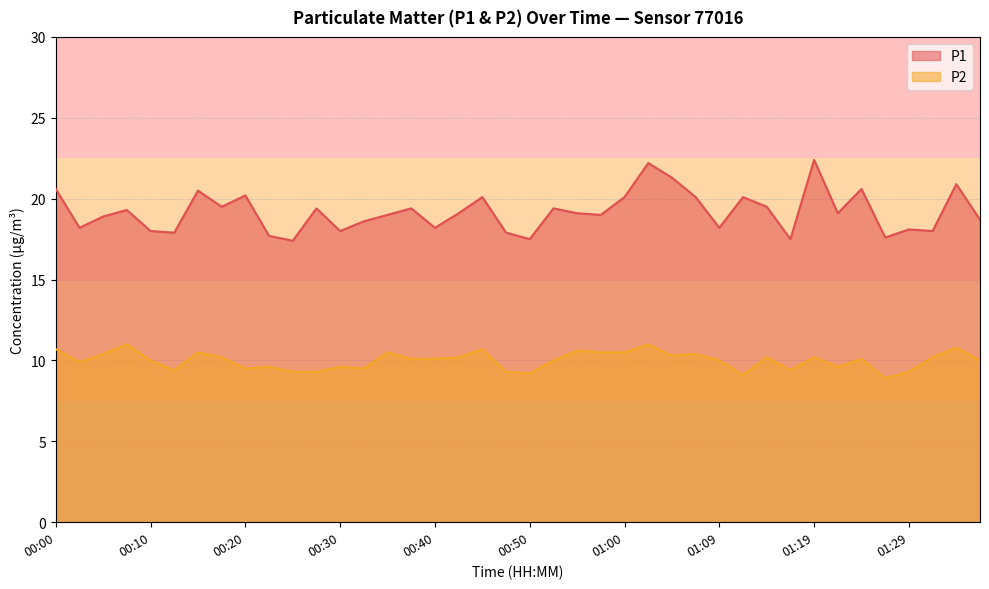

True or false: P1 and P2 intersect in this chart.

False